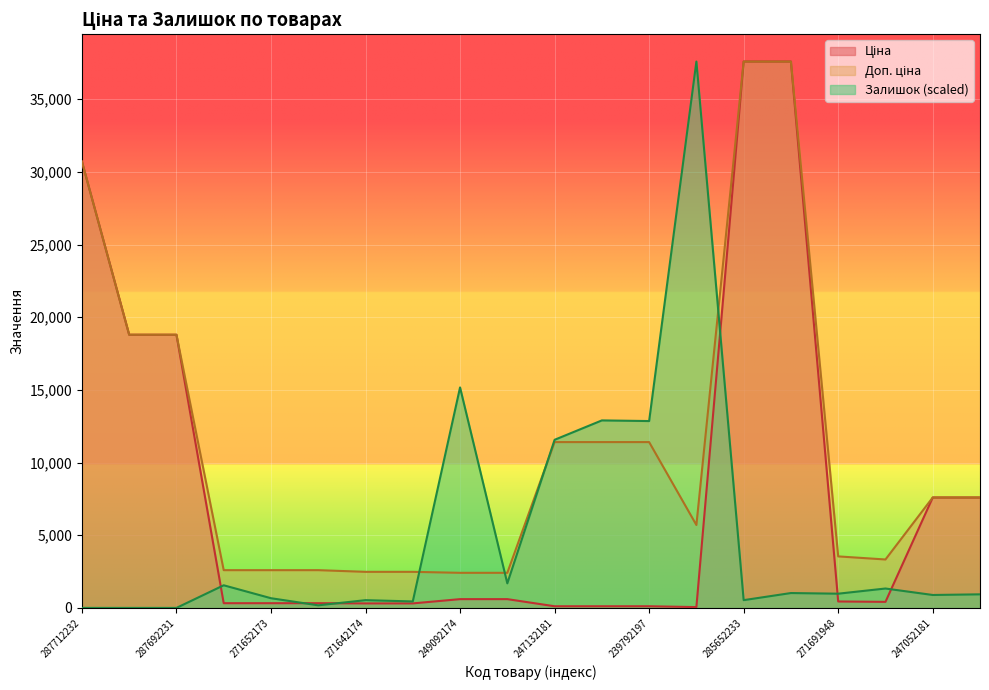

Reading right to left, what are all the values shown in this chart?

Ціна: 247052180=7596.5	247052181=7596.5	271681948=416.6	271691948=443.1	285652231=37593.6	285652233=37593.6	239752197=57.0	239792197=114.1	247132180=114.1	247132181=114.1	249092173=603.7	249092174=603.7	271642173=310.3	271642174=310.3	271652172=324.8	271652173=324.8	271652174=324.8	287692231=18796.8	287692233=18796.8	287712232=30717.1
Доп. ціна: 247052180=7596.5	247052181=7596.5	271681948=3332.5	271691948=3545.0	285652231=37593.6	285652233=37593.6	239752197=5705.0	239792197=11410.0	247132180=11410.0	247132181=11410.0	249092173=2414.8	249092174=2414.8	271642173=2482.4	271642174=2482.4	271652172=2598.3	271652173=2598.3	271652174=2598.3	287692231=18796.8	287692233=18796.8	287712232=30717.1
Залишок: 247052180=934.3	247052181=889.8	271681948=1334.7	271691948=978.8	285652231=1023.3	285652233=533.9	239752197=37593.6	239792197=12857.5	247132180=12902.0	247132181=11567.3	249092173=1690.6	249092174=15170.9	271642173=444.9	271642174=533.9	271652172=178.0	271652173=667.3	271652174=1557.1	287692231=0.0	287692233=0.0	287712232=0.0